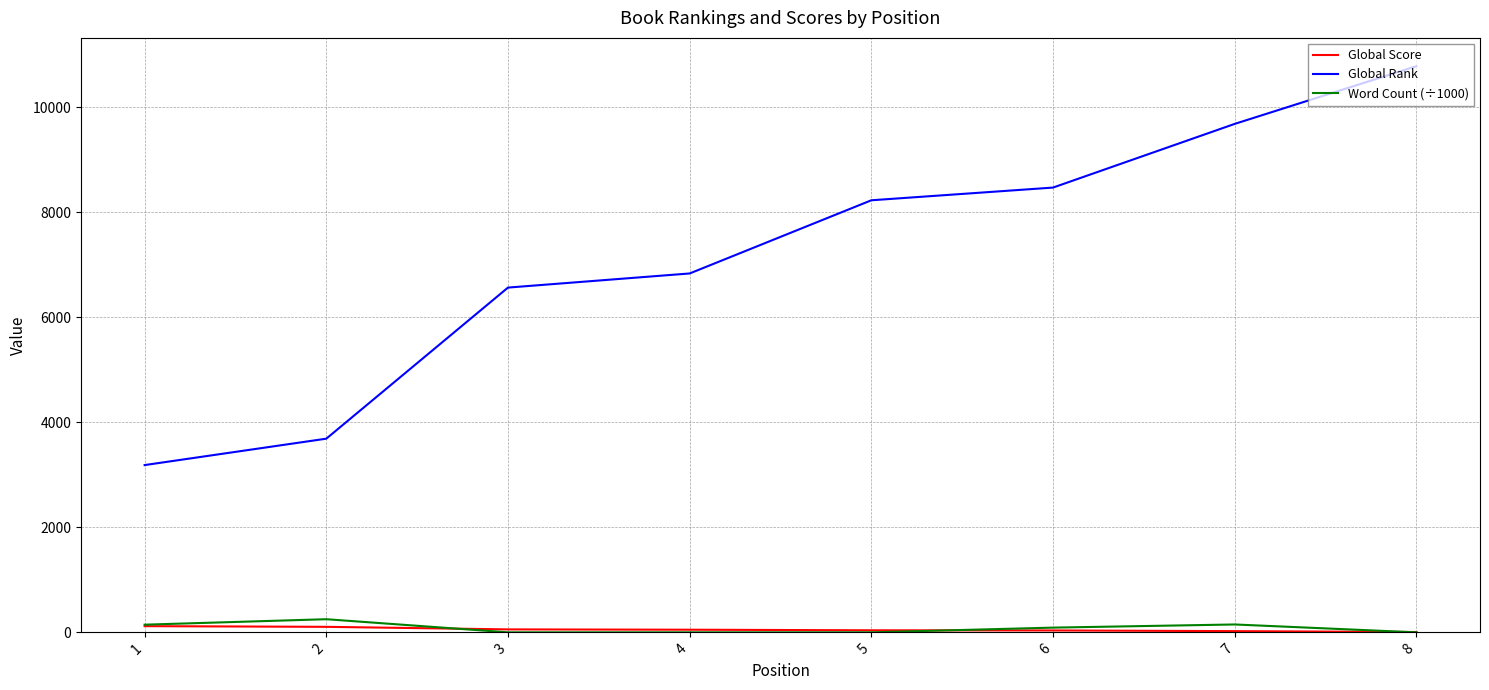

At which category does the chart reach its peak across all series?

8